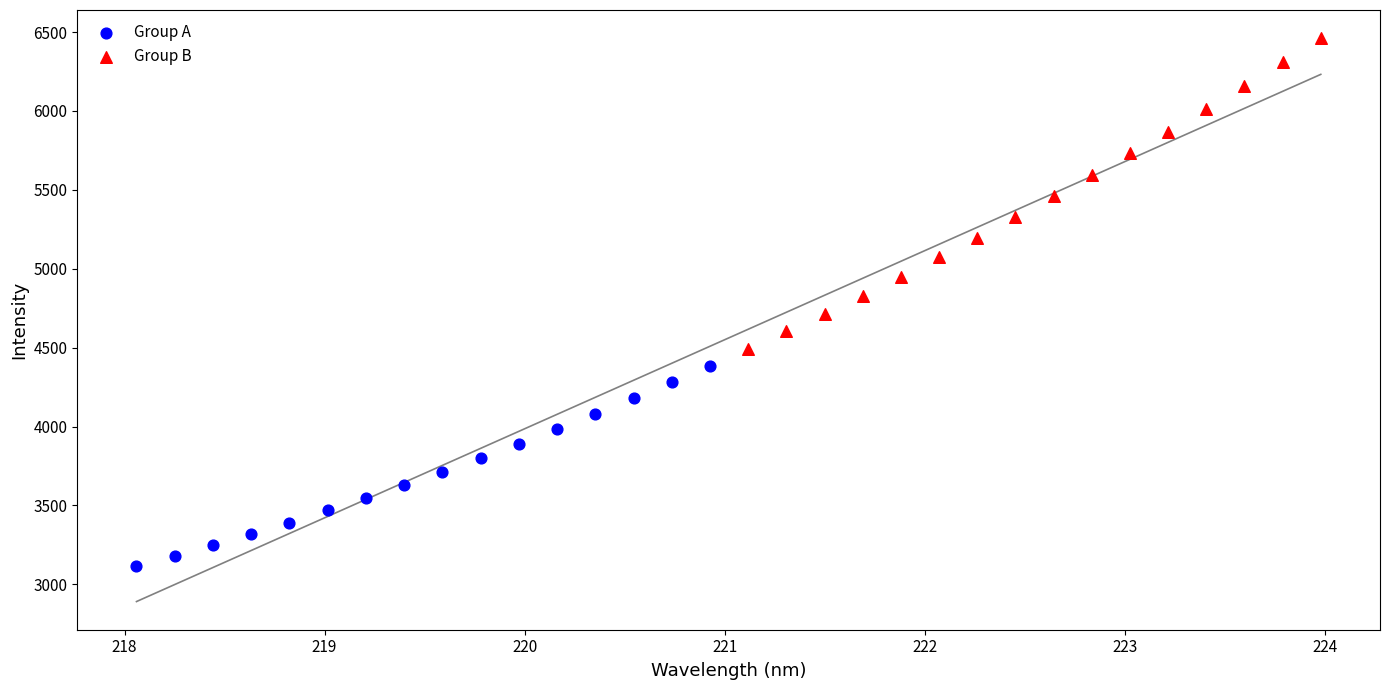

Which series reaches the minimum Y coordinate?

Group A